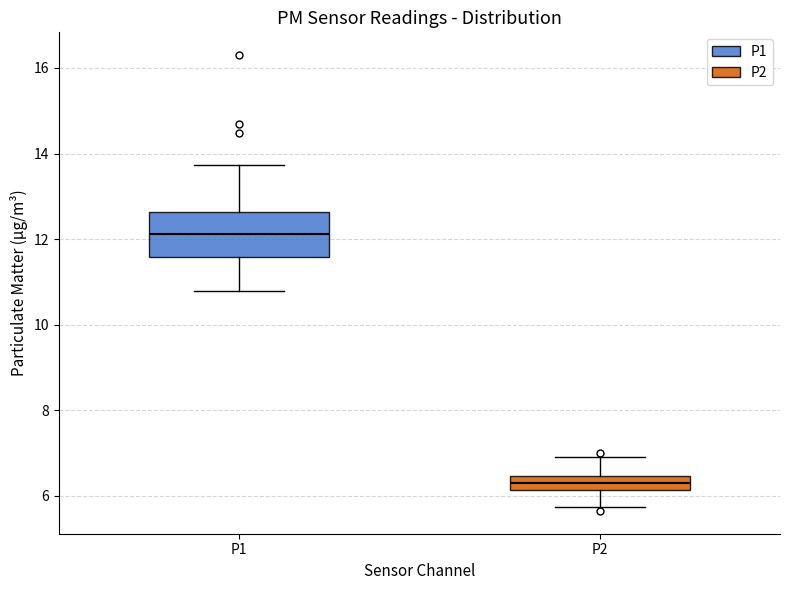

Reading left to right, read every box against the y-axis: the position of its median line, the range the box covers, and the ends of its whiskers. The values are not printed on the chart, so give them approximately, as read against the axis.

P1: median 12.2, box 11.6 to 12.6, whiskers 10.8 to 13.8
P2: median 6.4 (inside the box), box 6.2 to 6.4, whiskers 5.8 to 7.0